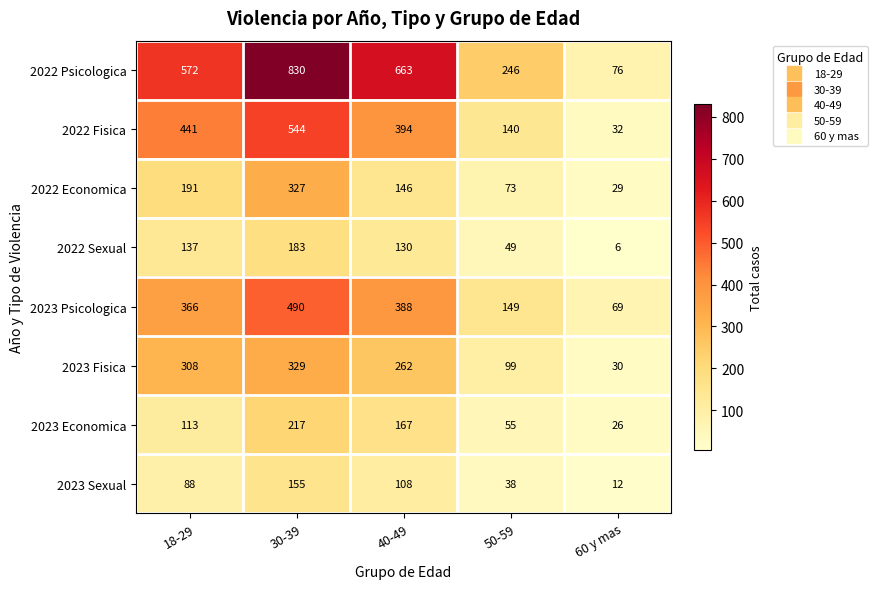

What is the difference between the 2023 Psicologica values at 18-29 and 40-49?

22